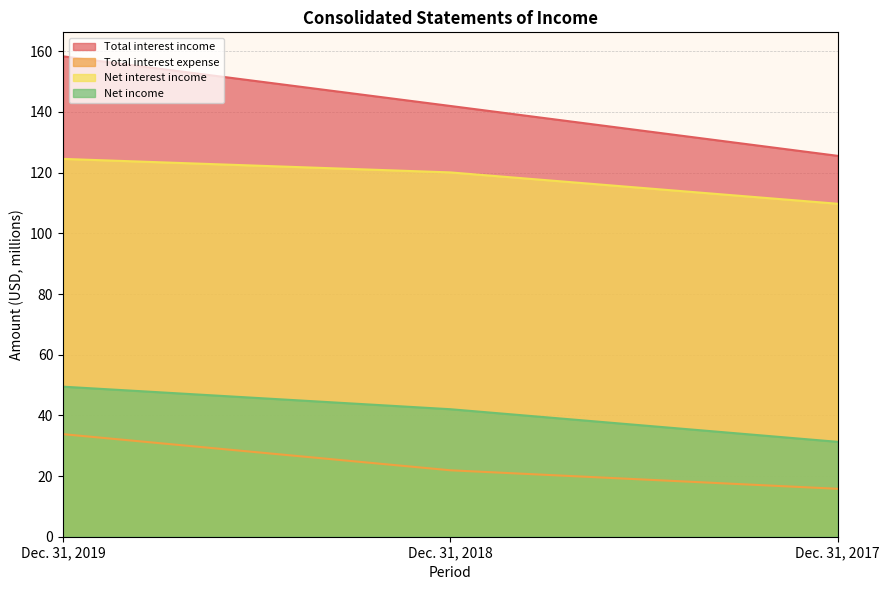

At which category is the sum across all series the highest?

Dec. 31, 2019